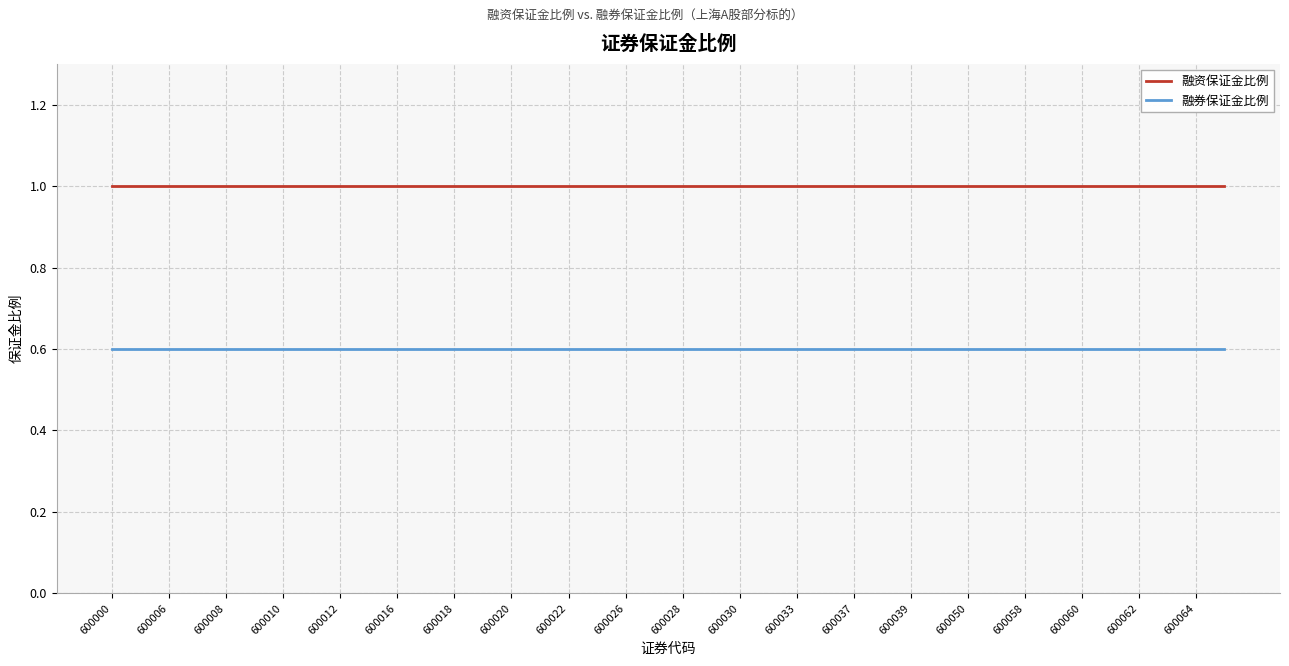

True or false: 融资保证金比例 and 融券保证金比例 cross at least once.

False